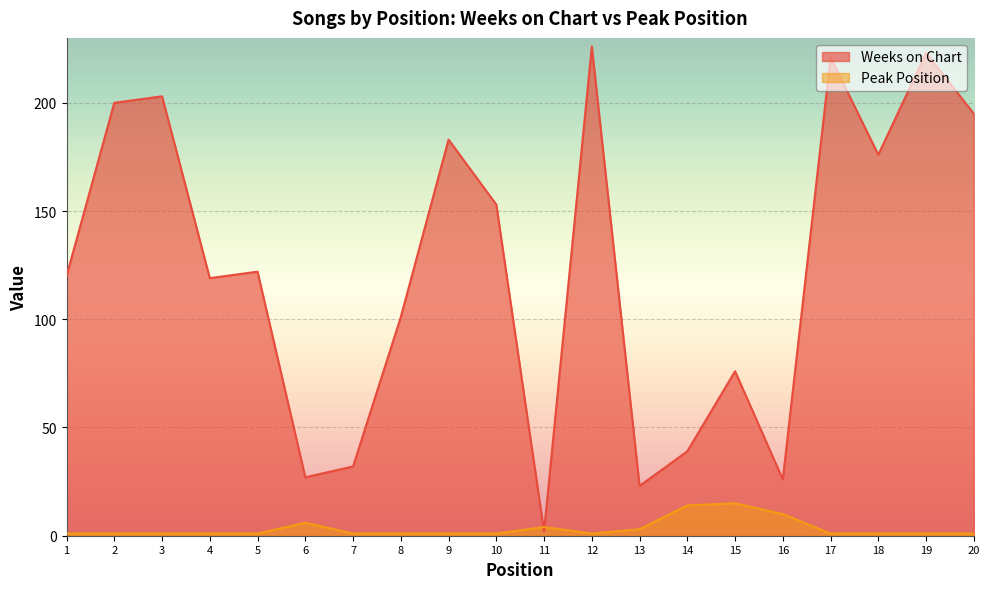

What is the difference between the second highest and minimum values in the Peak Position series?

13